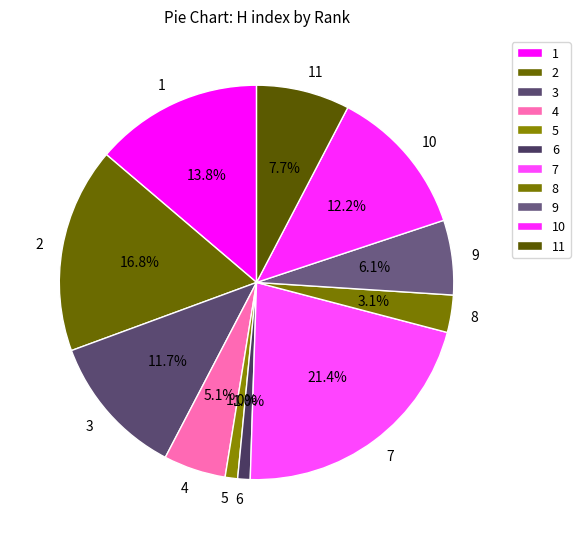

Is the sum of 6 and 8 greater than half?

No